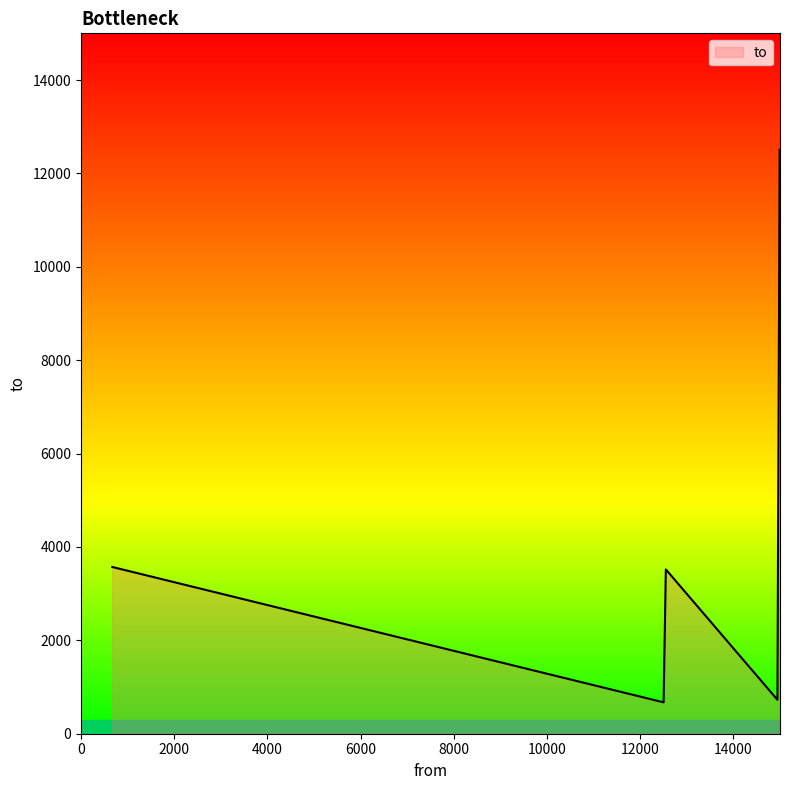

What is the maximum value shown in the chart?

12506.0